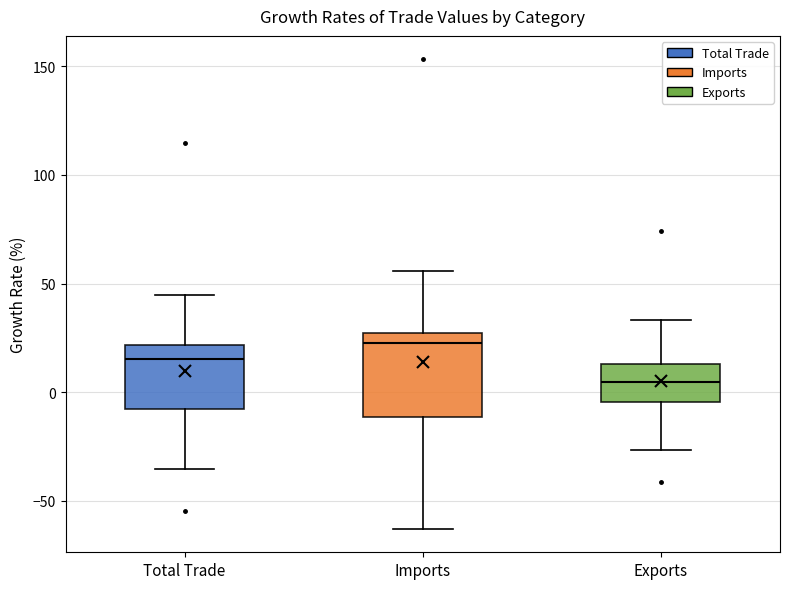

Reading left to right, transcribe this box plot: for each box, give where its median line is, the range the box spans, and where its two whiskers end, as read against the y-axis. The values are not printed on the chart, so give them approximately, as read against the axis.

Total Trade: median 15, box -10 to 20, whiskers -35 to 45
Imports: median 20, box -10 to 25, whiskers -65 to 55
Exports: median 5, box -5 to 15, whiskers -25 to 35